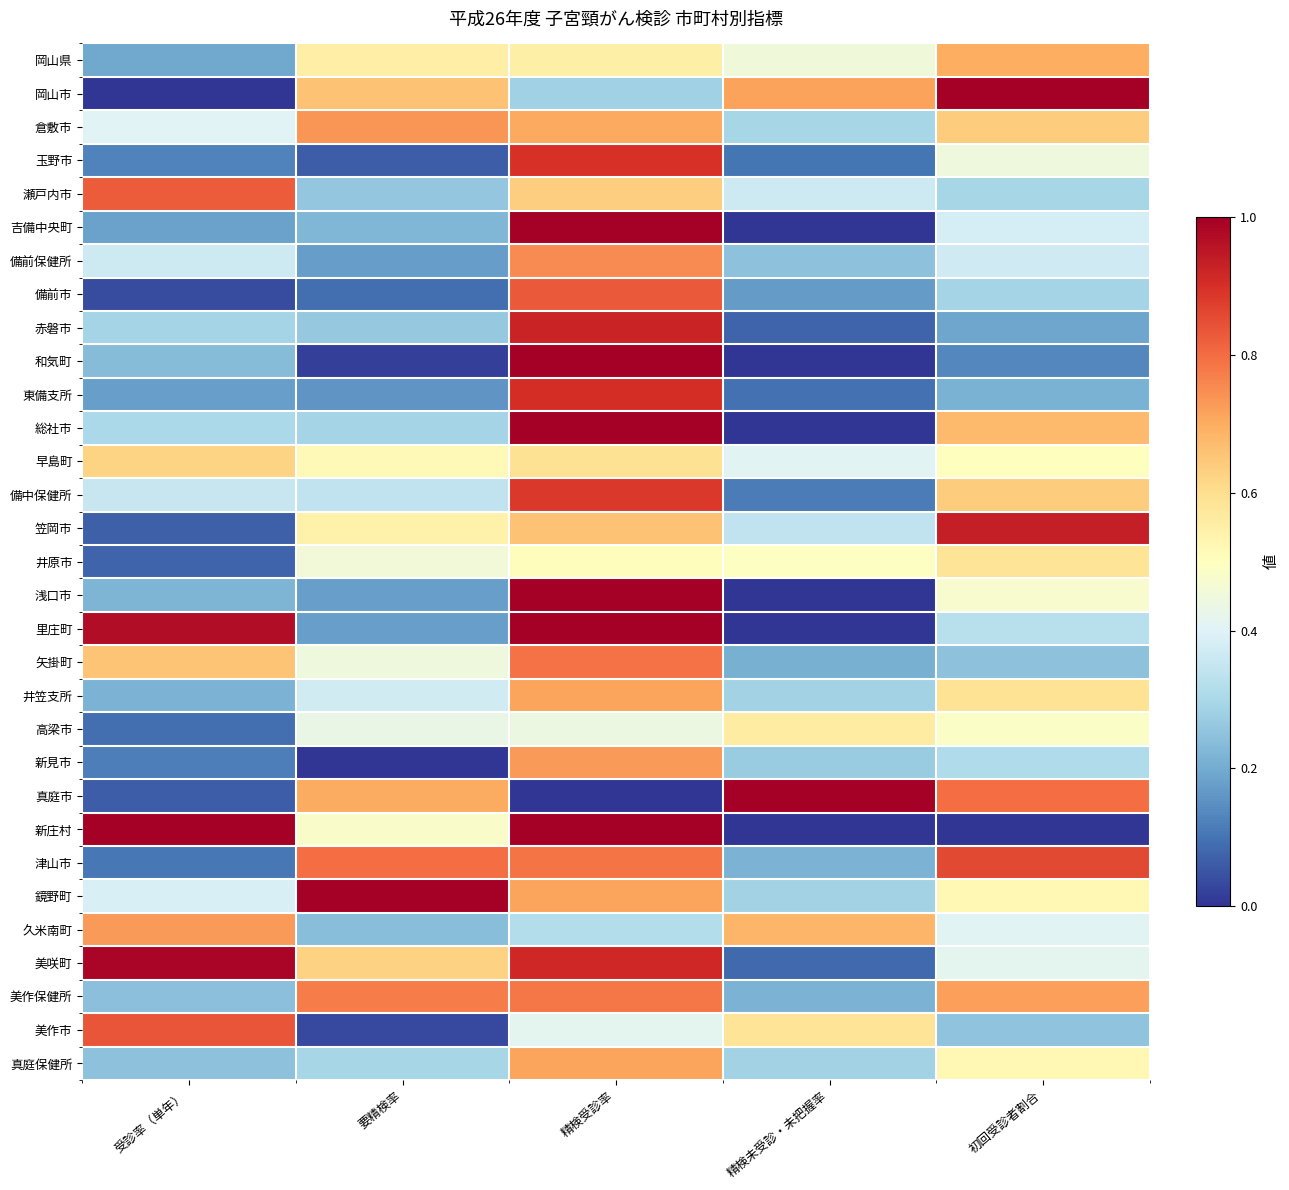

What is the total value across all series at 受診率（単年）?

11.1